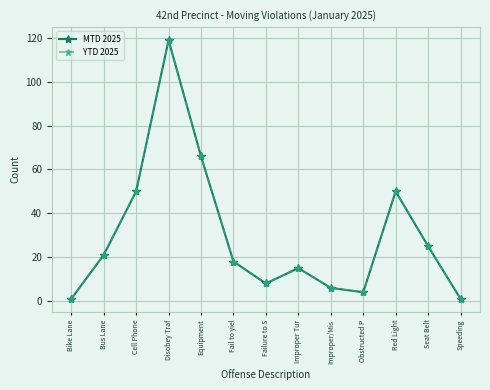

Is the value of YTD 2025 at Improper Tur greater than the value of MTD 2025 at Improper Tur?

No